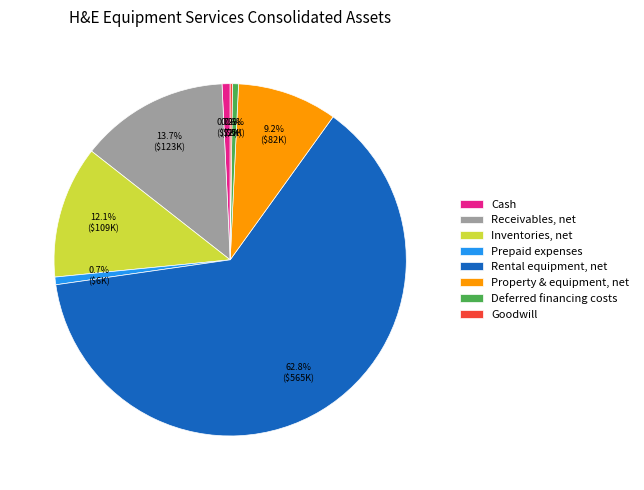

Which slice represents more than half of the pie?

Rental equipment, net